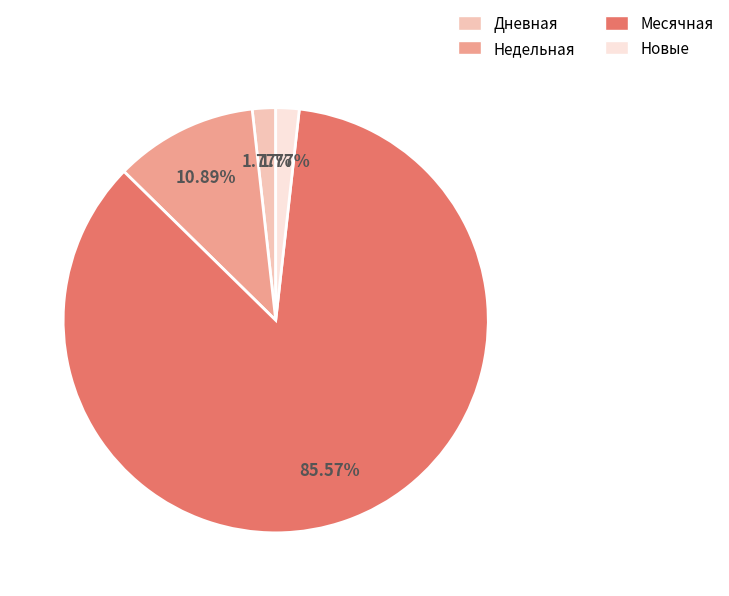

Count the number of slices in the pie.

4